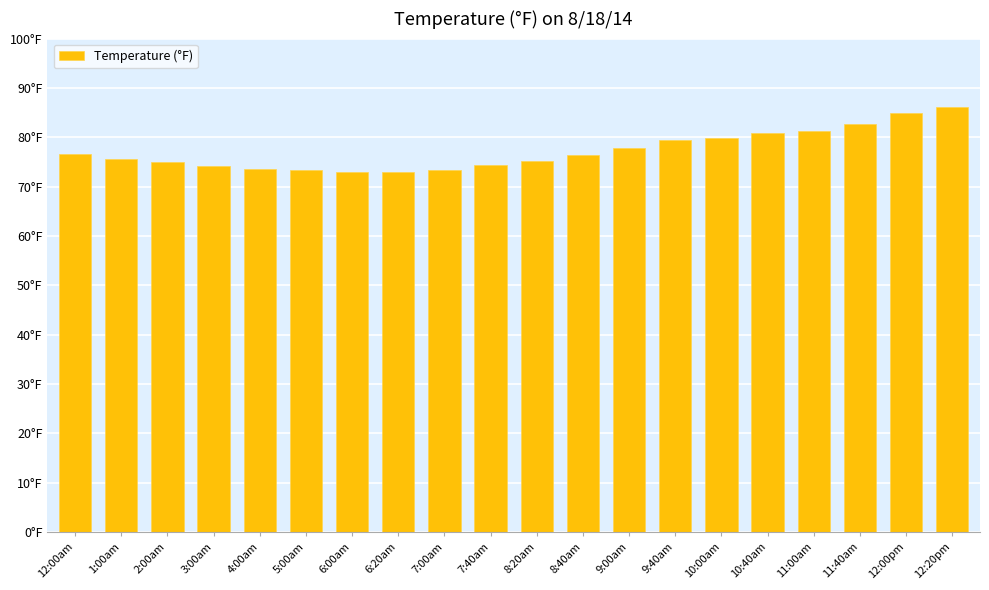

Does the chart contain any negative values?

No